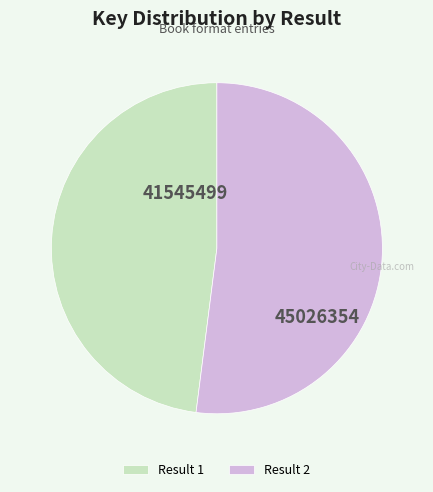

Rank the categories by value from highest to lowest.

Result 2, Result 1